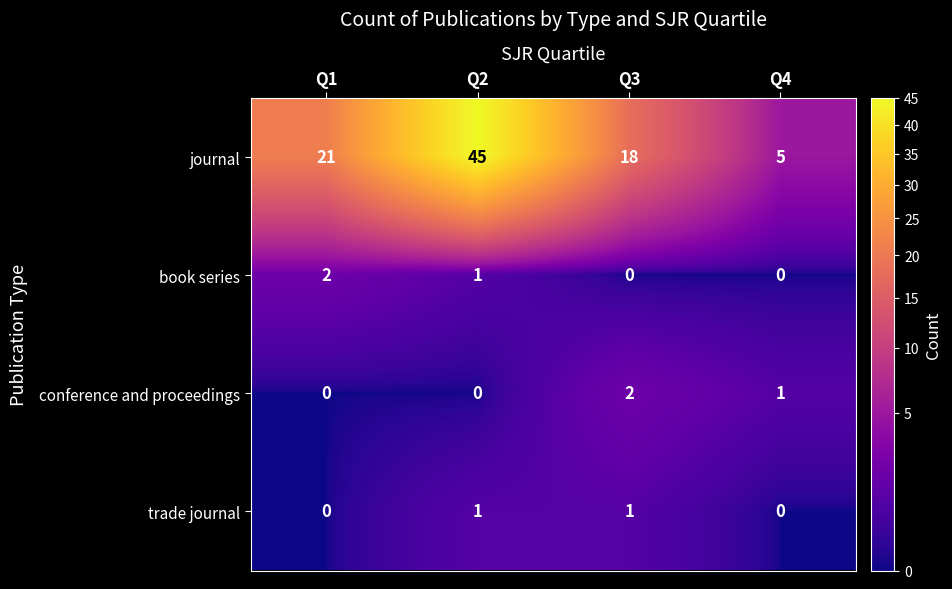

Is it true that conference and proceedings equals 1 at Q2?

False